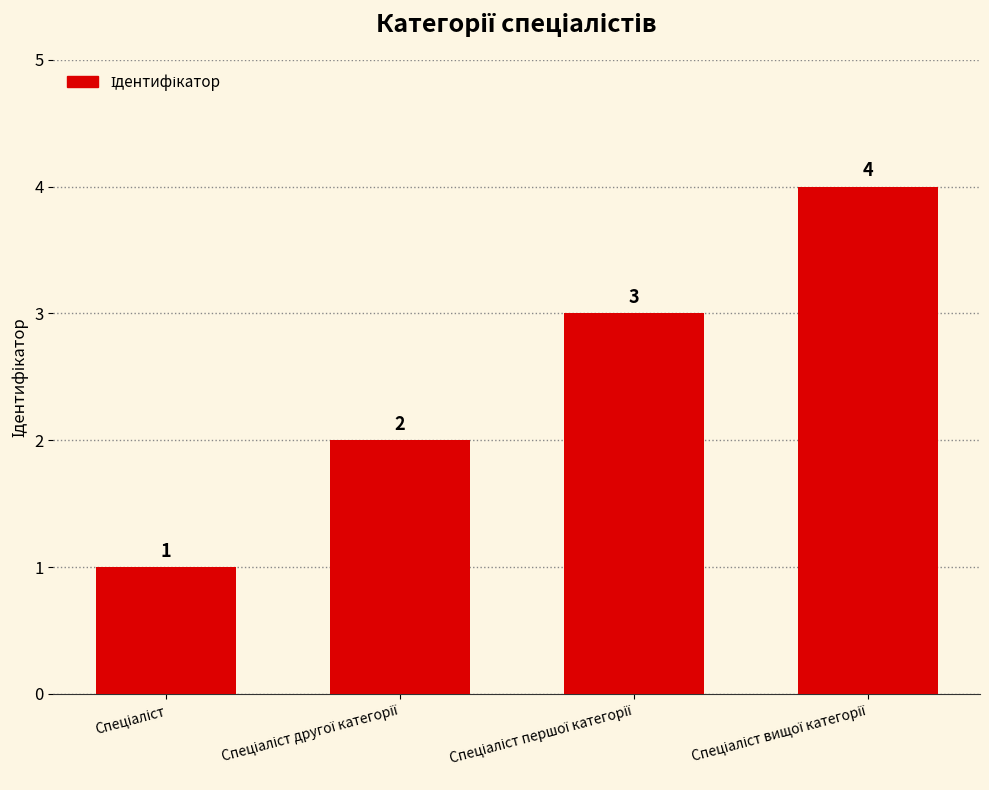

What is the value of the 4th bar from the left?

4